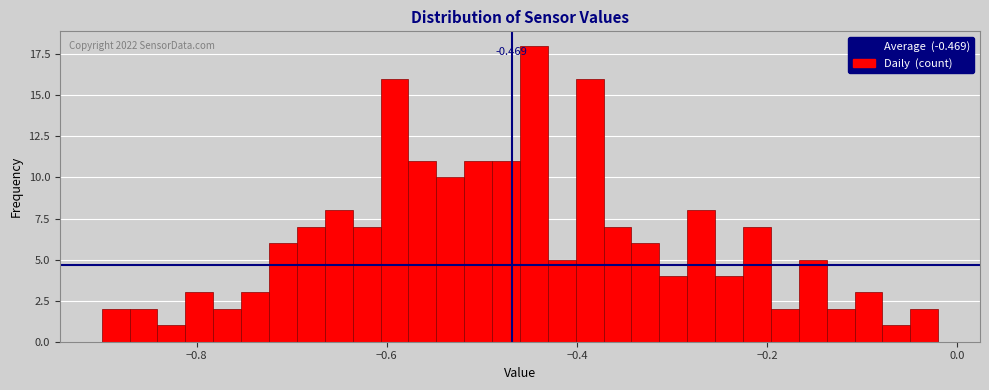

Around what value on the x-axis is the tallest bar? Give the approximate position of its centre, as read against the axis.

-0.44